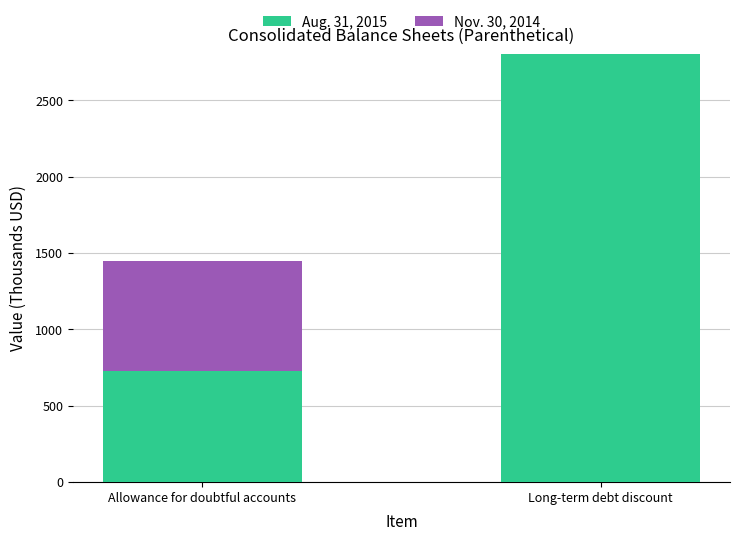

What is the sum of all Aug. 31, 2015 values?

3532